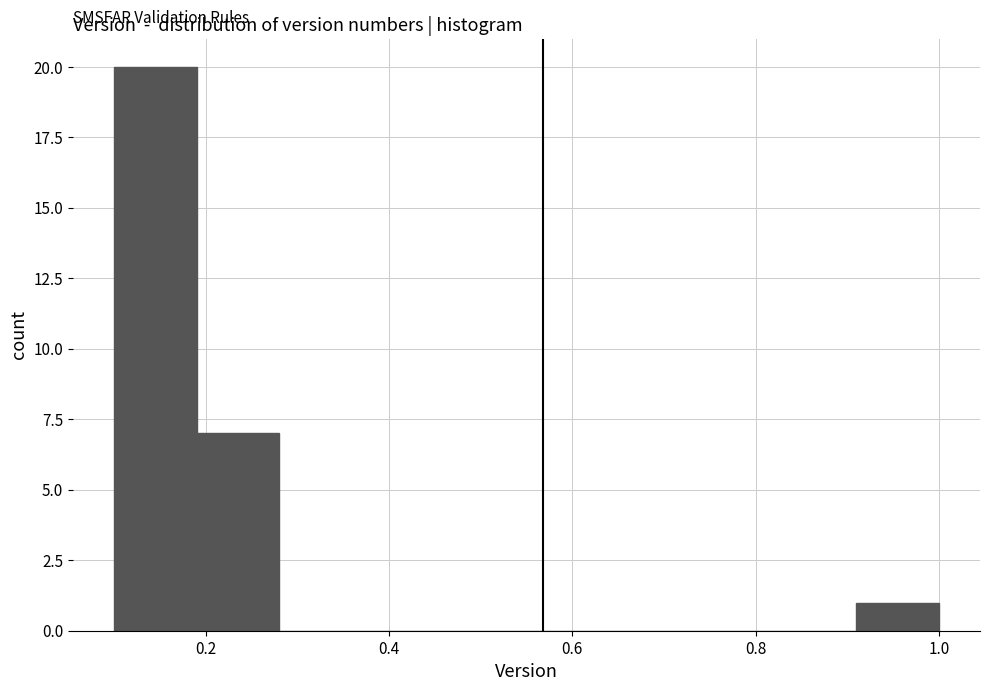

Reading left to right, transcribe this chart: for each bar, give the range it covers on the x-axis and its height. Neither the bar edges nor the heights are printed on the chart, so give them approximately, as read against the axes.

0.10 to 0.19: 20
0.19 to 0.28: 7
0.28 to 0.37: 0
0.37 to 0.46: 0
0.46 to 0.55: 0
0.55 to 0.64: 0
0.64 to 0.73: 0
0.73 to 0.82: 0
0.82 to 0.91: 0
0.91 to 1.00: 1